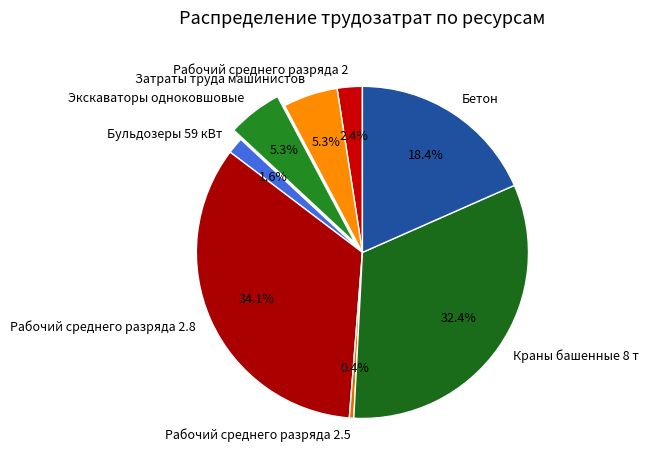

What is the ratio of the value at Рабочий среднего разряда 2.8 to the value at Бетон?

1.9